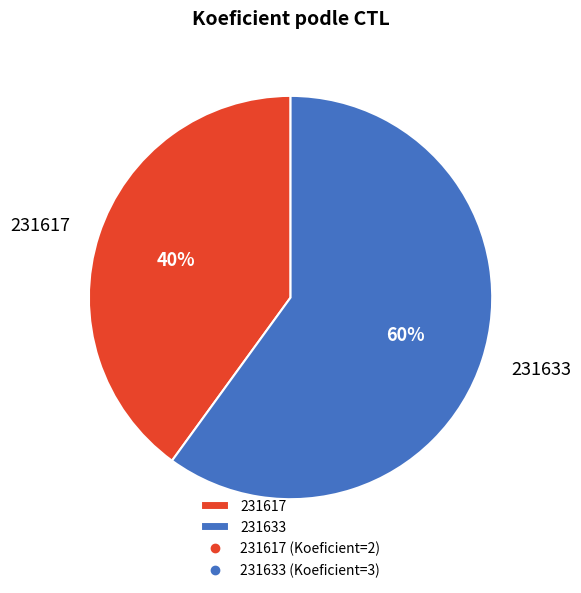

The 231617 slice represents 48% of the pie. True or false?

False